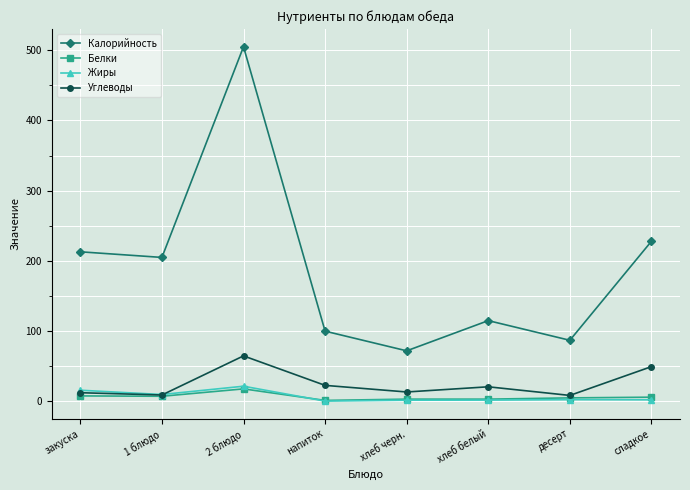

Where is Белки nearest to the value 9?

закуска